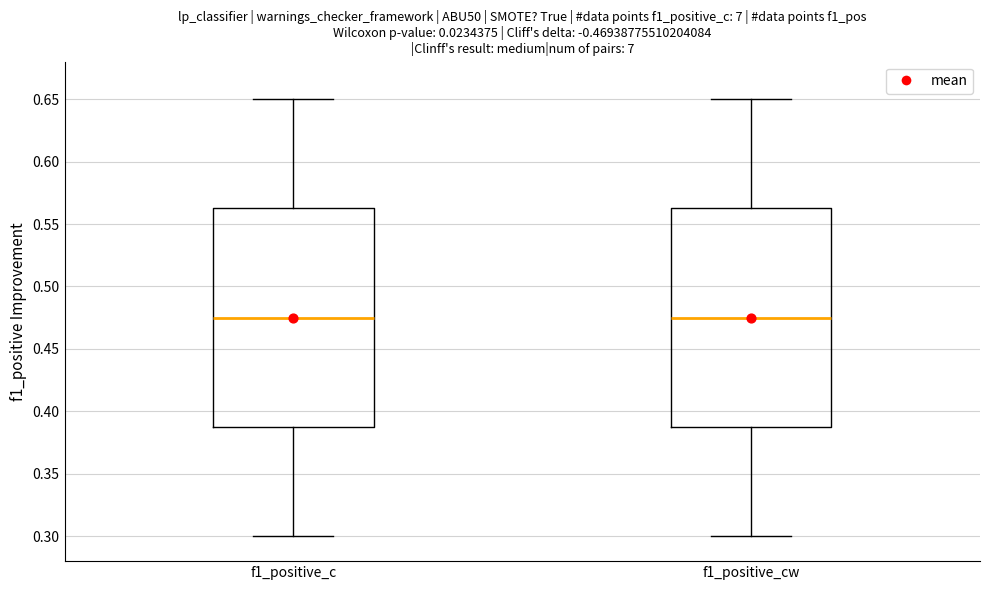

Reading left to right, transcribe this box plot: for each box, give where its median line is, the range the box spans, and where its two whiskers end, as read against the y-axis. The values are not printed on the chart, so give them approximately, as read against the axis.

f1_positive_c: median 0.475, box 0.390 to 0.560, whiskers 0.300 to 0.650
f1_positive_cw: median 0.475, box 0.385 to 0.560, whiskers 0.300 to 0.650